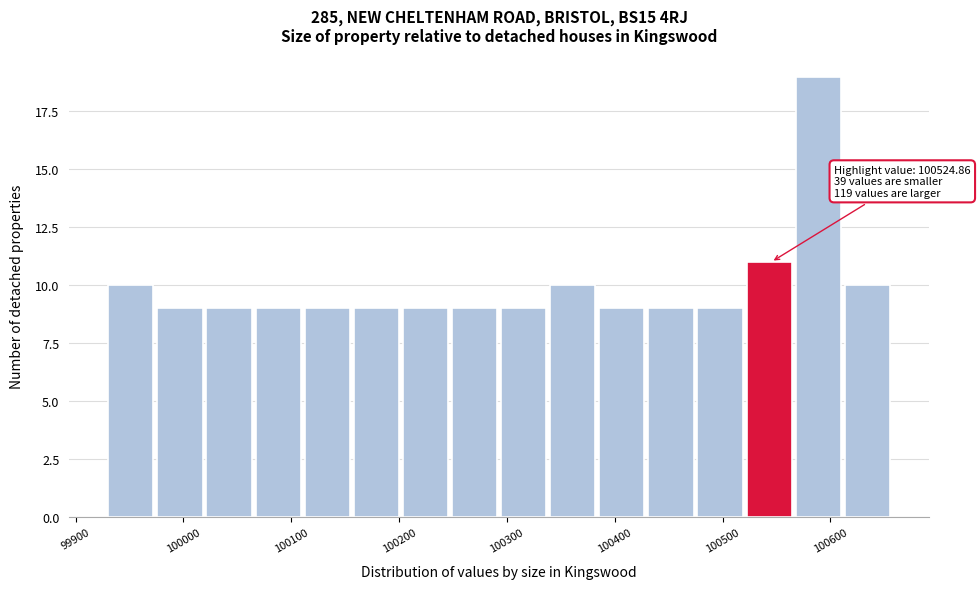

Which range on the x-axis has the tallest bar?

100570 to 100610